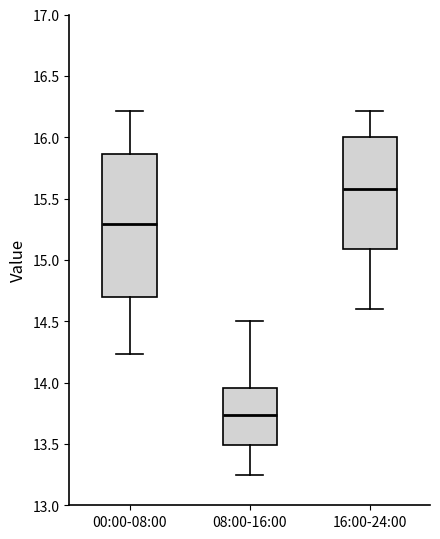

Reading left to right, transcribe this box plot: for each box, give where its median line is, the range the box spans, and where its two whiskers end, as read against the y-axis. The values are not printed on the chart, so give them approximately, as read against the axis.

00:00-08:00: median 15.30, box 14.70 to 15.85, whiskers 14.25 to 16.20
08:00-16:00: median 13.75, box 13.50 to 13.95, whiskers 13.25 to 14.50
16:00-24:00: median 15.60, box 15.10 to 16.00, whiskers 14.60 to 16.20